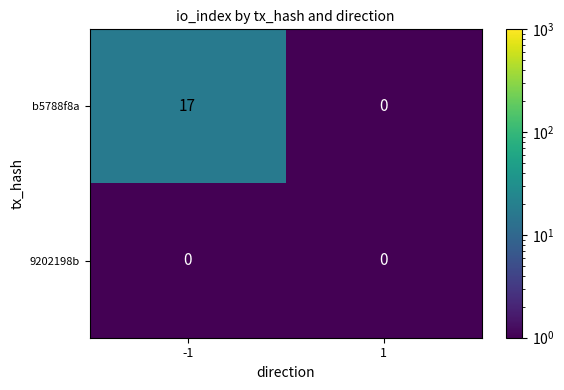

Is it true that b5788f8a equals 17 at -1?

True